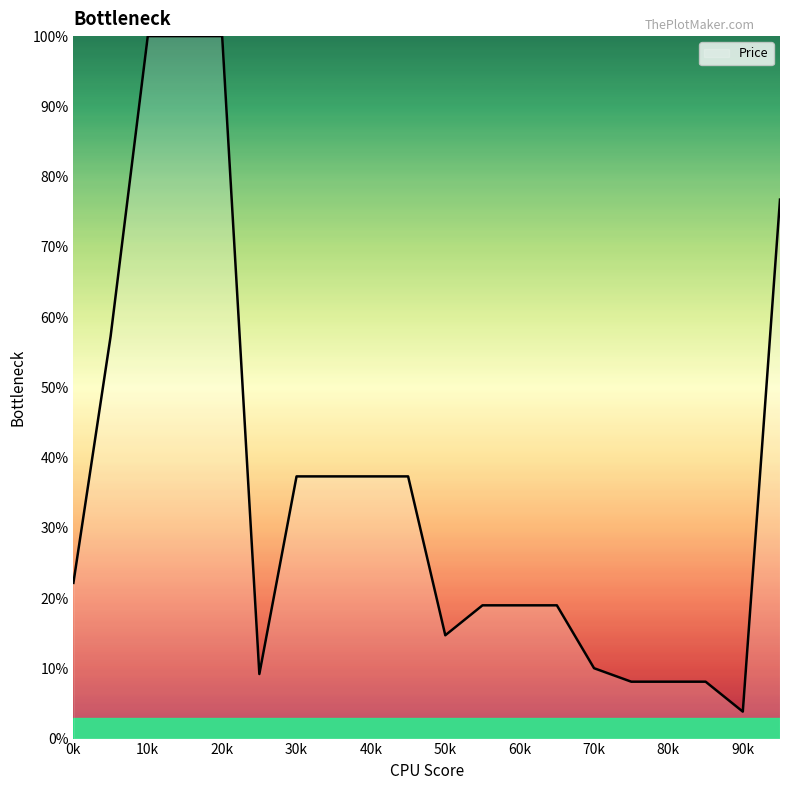

What is the greatest value displayed?

100.0